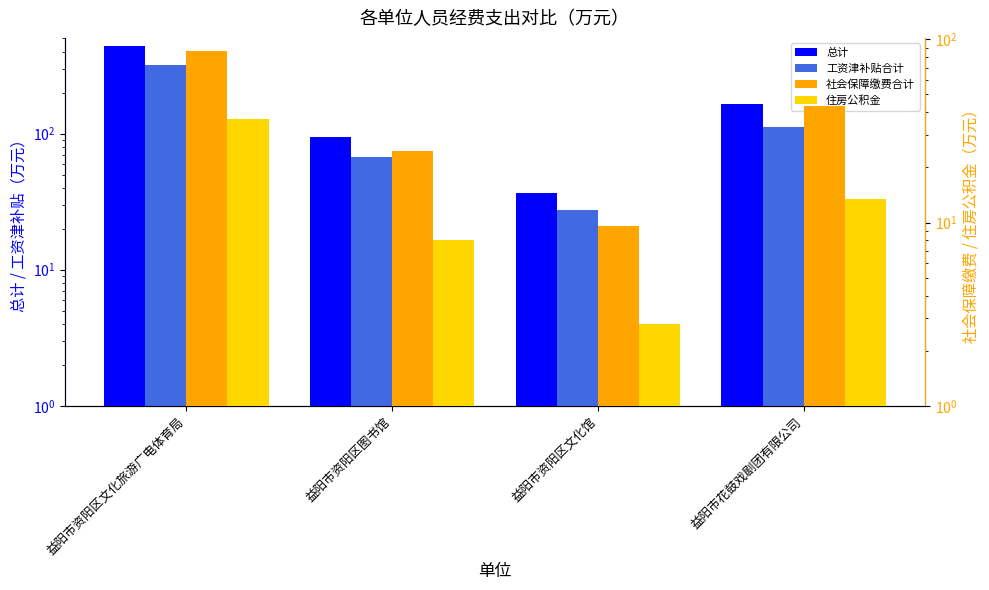

At 益阳市资阳区图书馆, list the series in order from smallest to largest.

住房公积金, 社会保障缴费合计, 工资津补贴合计, 总计